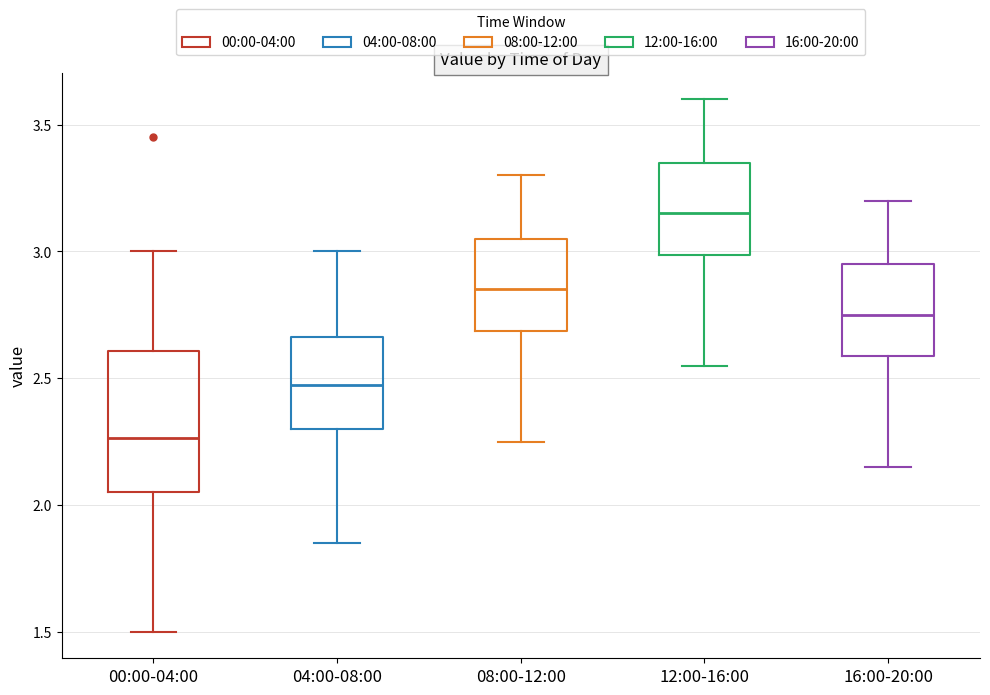

Reading left to right, read every box against the y-axis: the position of its median line, the range the box covers, and the ends of its whiskers. The values are not printed on the chart, so give them approximately, as read against the axis.

00:00-04:00: median 2.25, box 2.05 to 2.60, whiskers 1.50 to 3.00
04:00-08:00: median 2.50, box 2.30 to 2.65, whiskers 1.85 to 3.00
08:00-12:00: median 2.85, box 2.70 to 3.05, whiskers 2.25 to 3.30
12:00-16:00: median 3.15, box 3.00 to 3.35, whiskers 2.55 to 3.60
16:00-20:00: median 2.75, box 2.60 to 2.95, whiskers 2.15 to 3.20